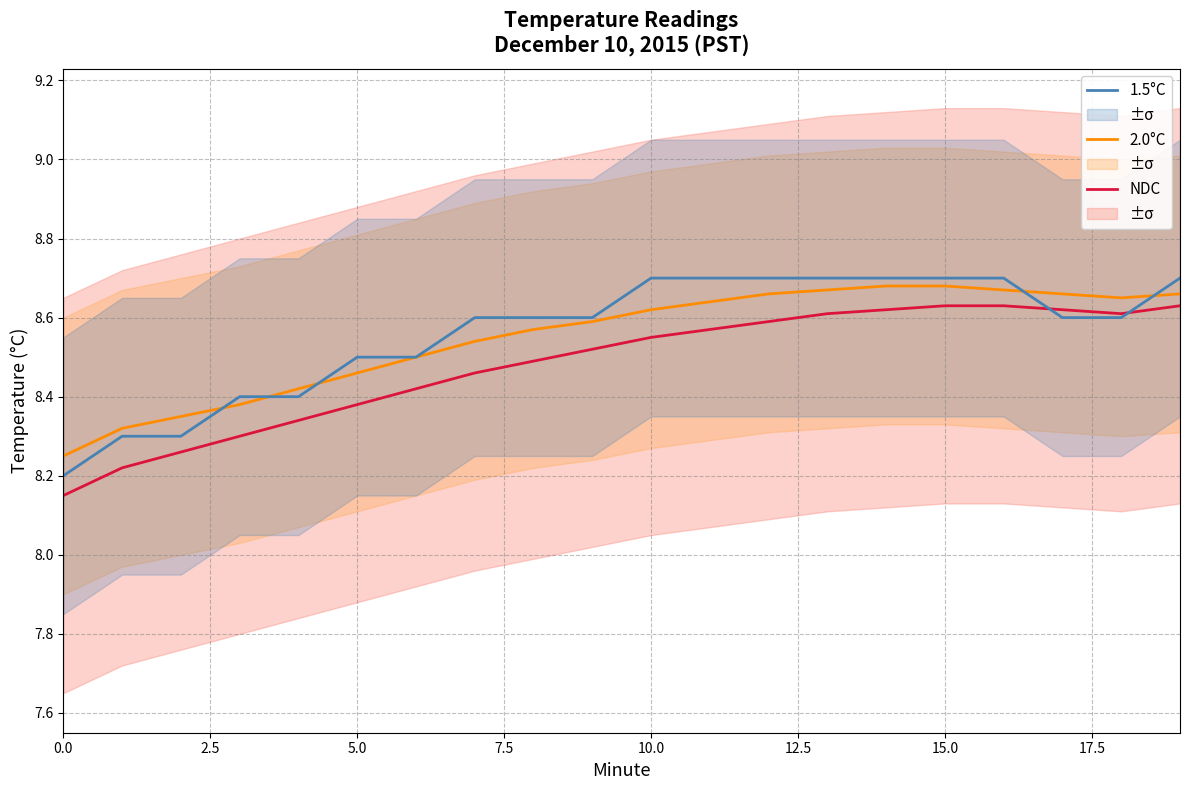

Where is the first local minimum for 2.0°C?

18